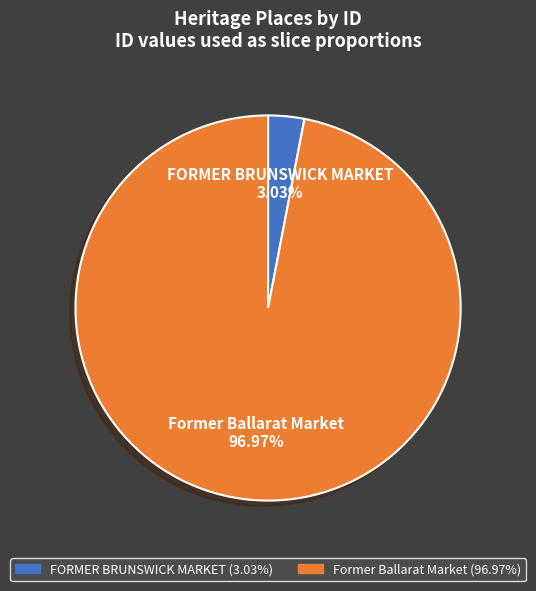

The FORMER BRUNSWICK MARKET slice represents 9% of the pie. True or false?

False